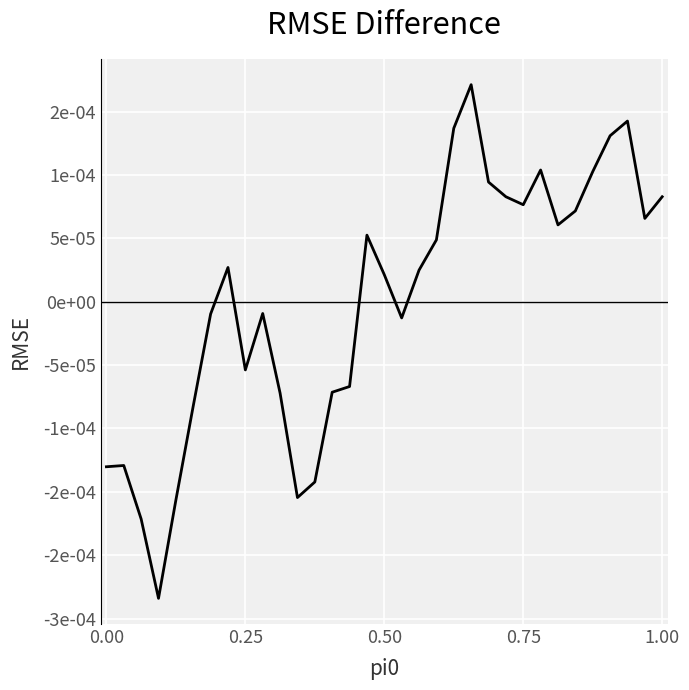

Is this an area chart (filled region under the line)?

No